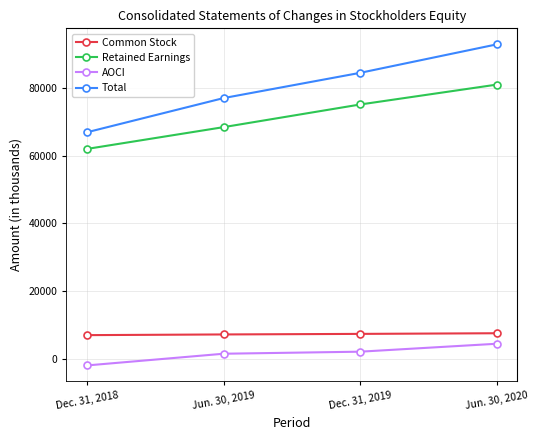

What is the label of the 1st point from the left?

Dec. 31, 2018